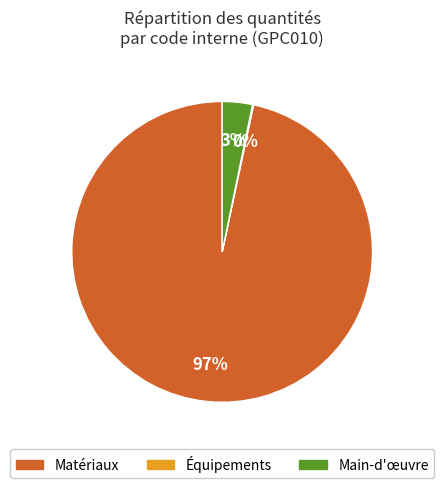

To the nearest percent, what is the difference between the largest and smallest slice percentages?

97%